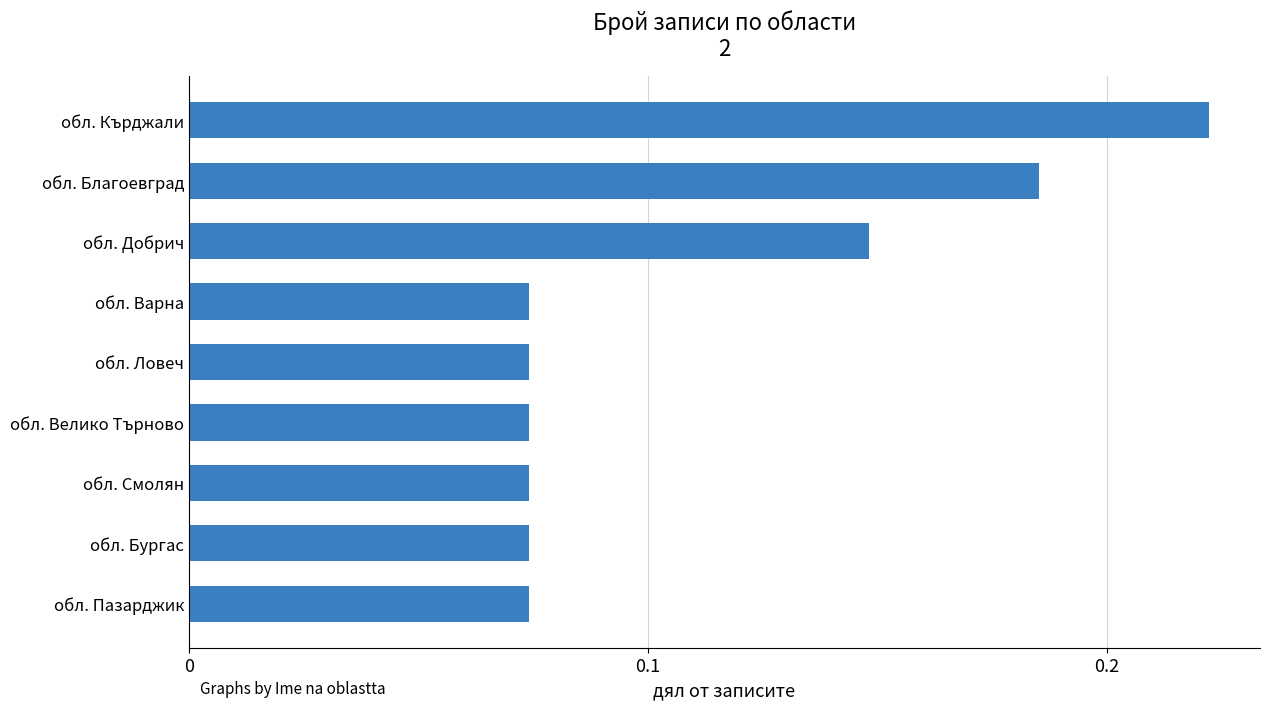

What is the label of the 2nd bar from the bottom?

обл. Бургас